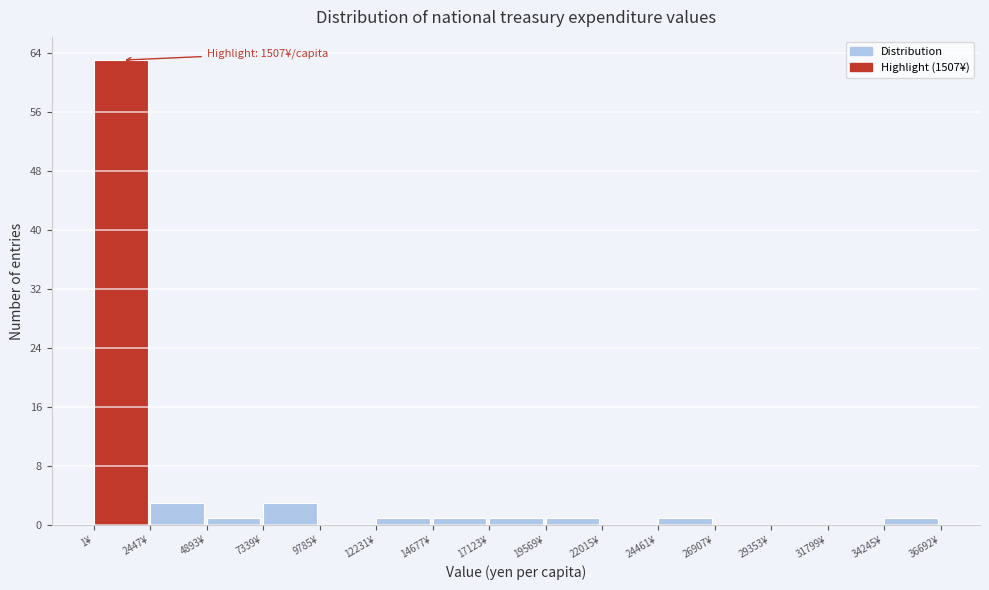

Over which range of the x-axis is the bar tallest?

0 to 2500